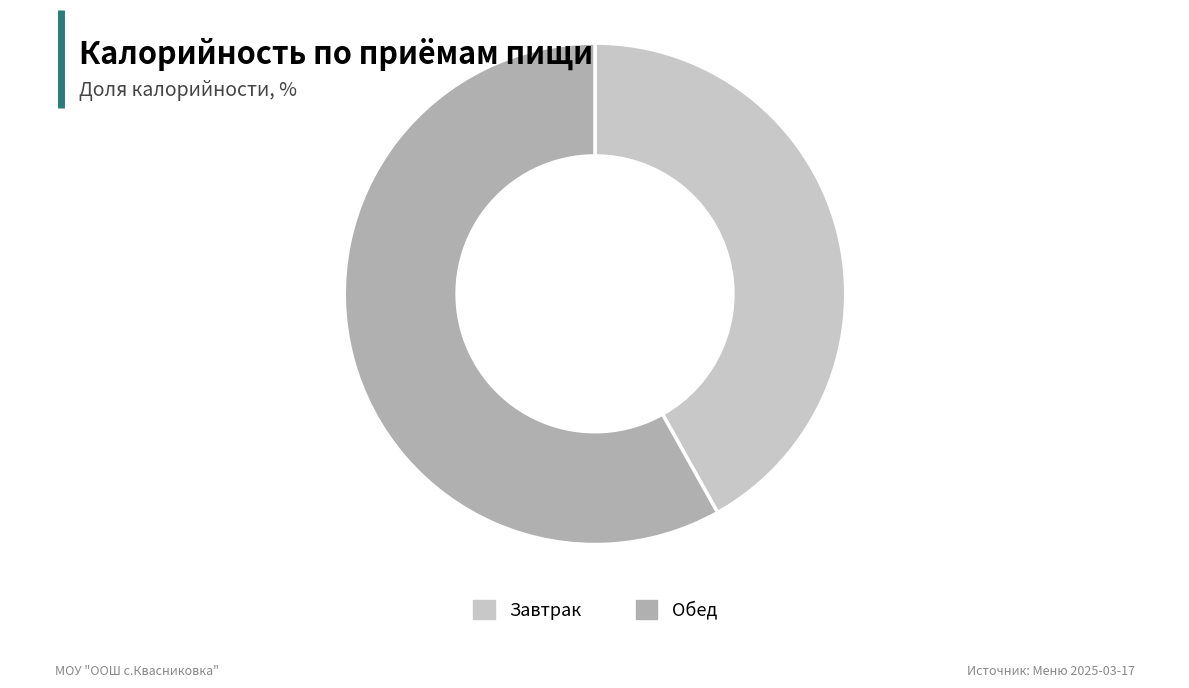

Which category has the smallest portion of the pie?

Завтрак